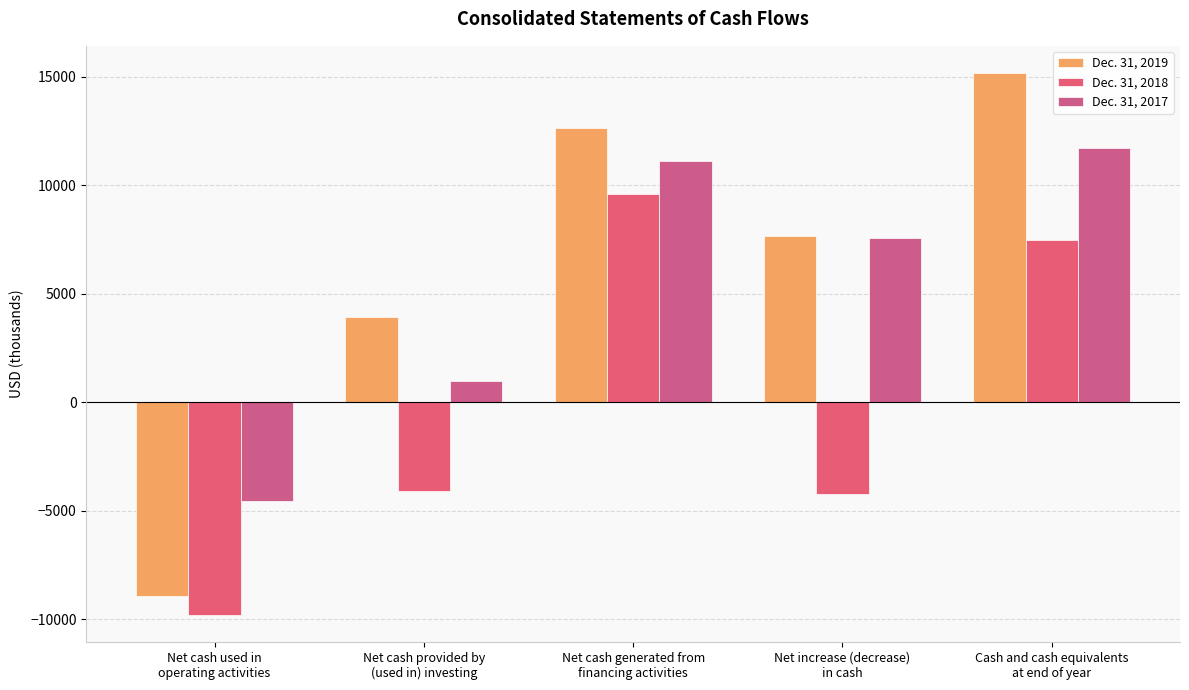

At which category does the chart reach its peak across all series?

Cash and cash equivalents
at end of year